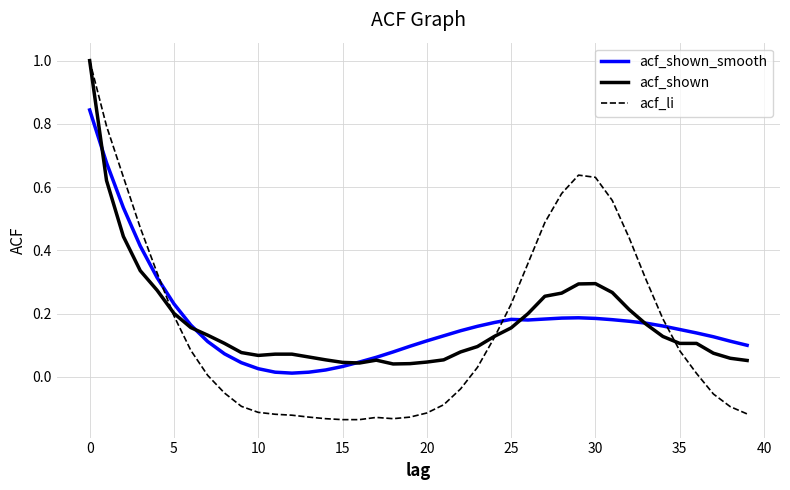

Which series has the largest range (max minus min)?

acf_li